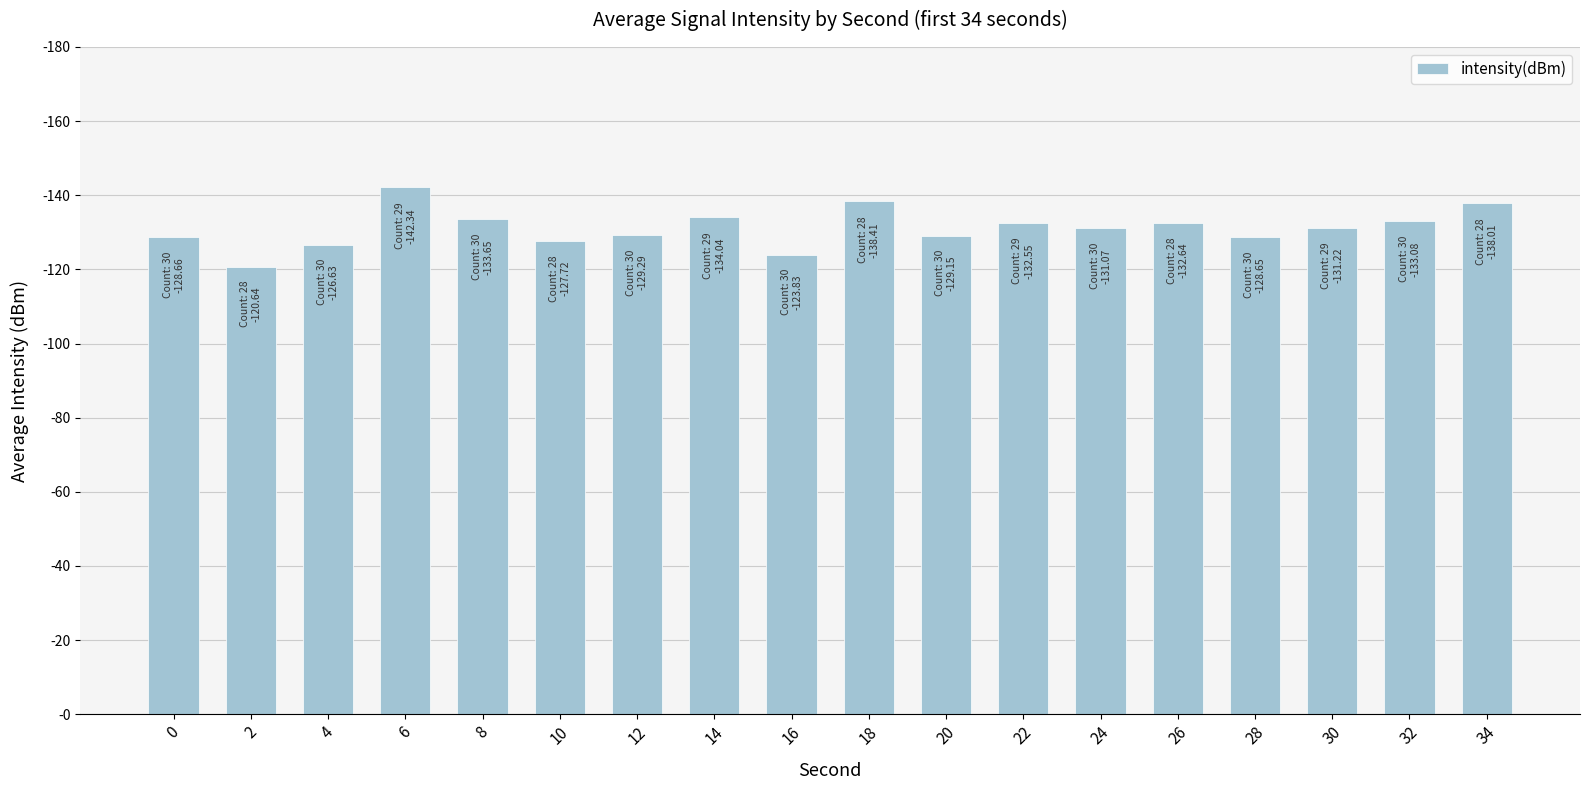

Does the chart contain any negative values?

No